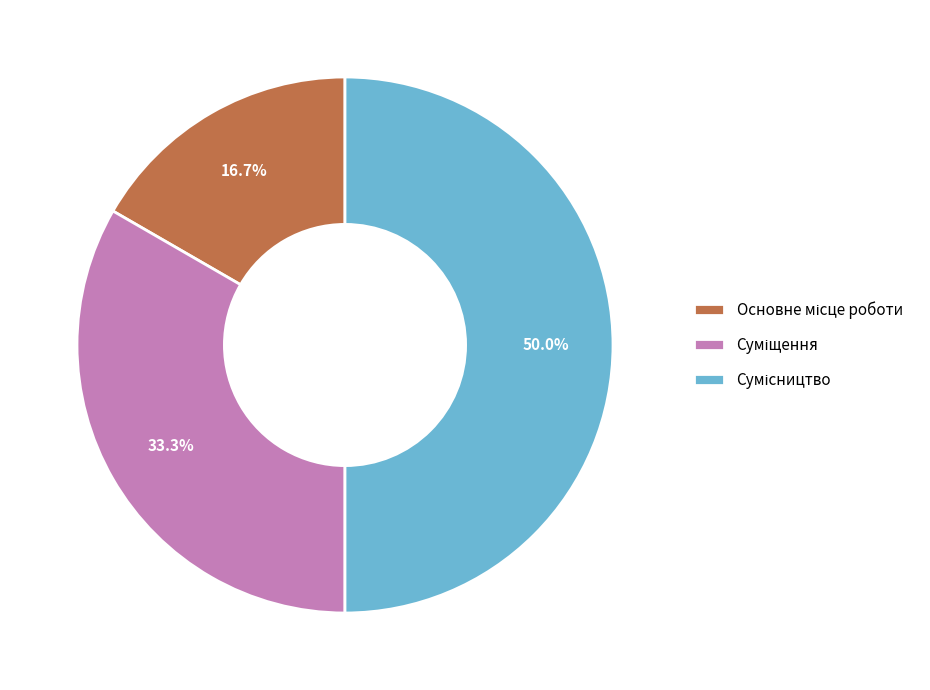

Which category has the biggest portion of the pie?

Сумісництво